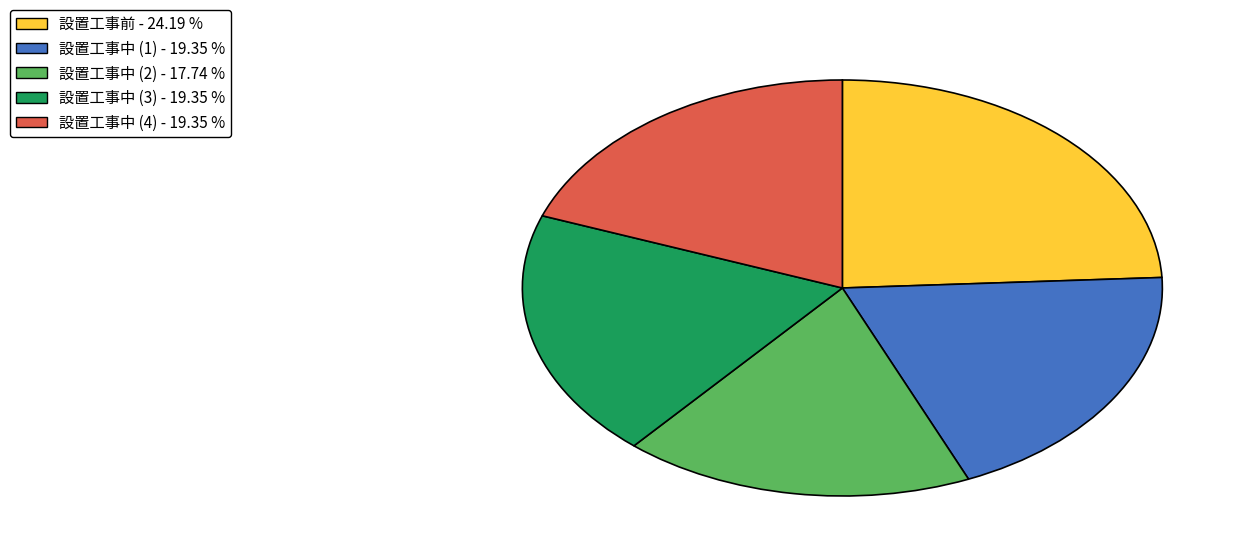

Do 設置工事中 (2) - 17.74 % and 設置工事中 (3) - 19.35 % together represent more than half of the pie?

No